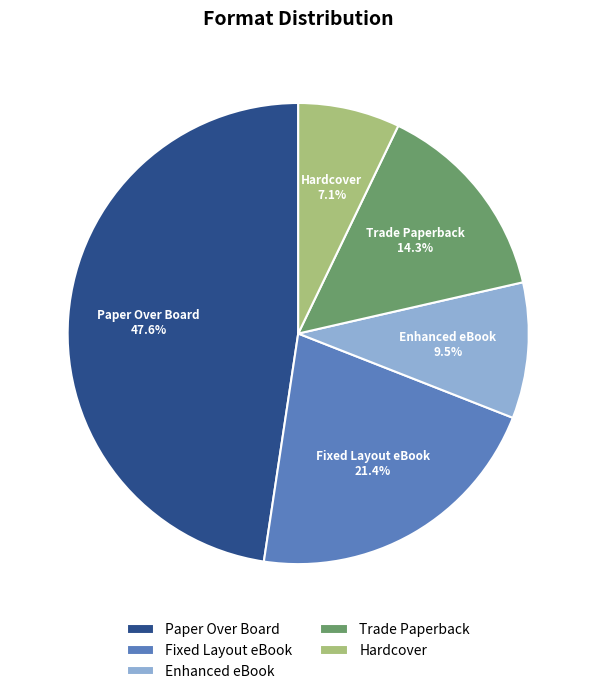

How many segments does this pie chart have?

5